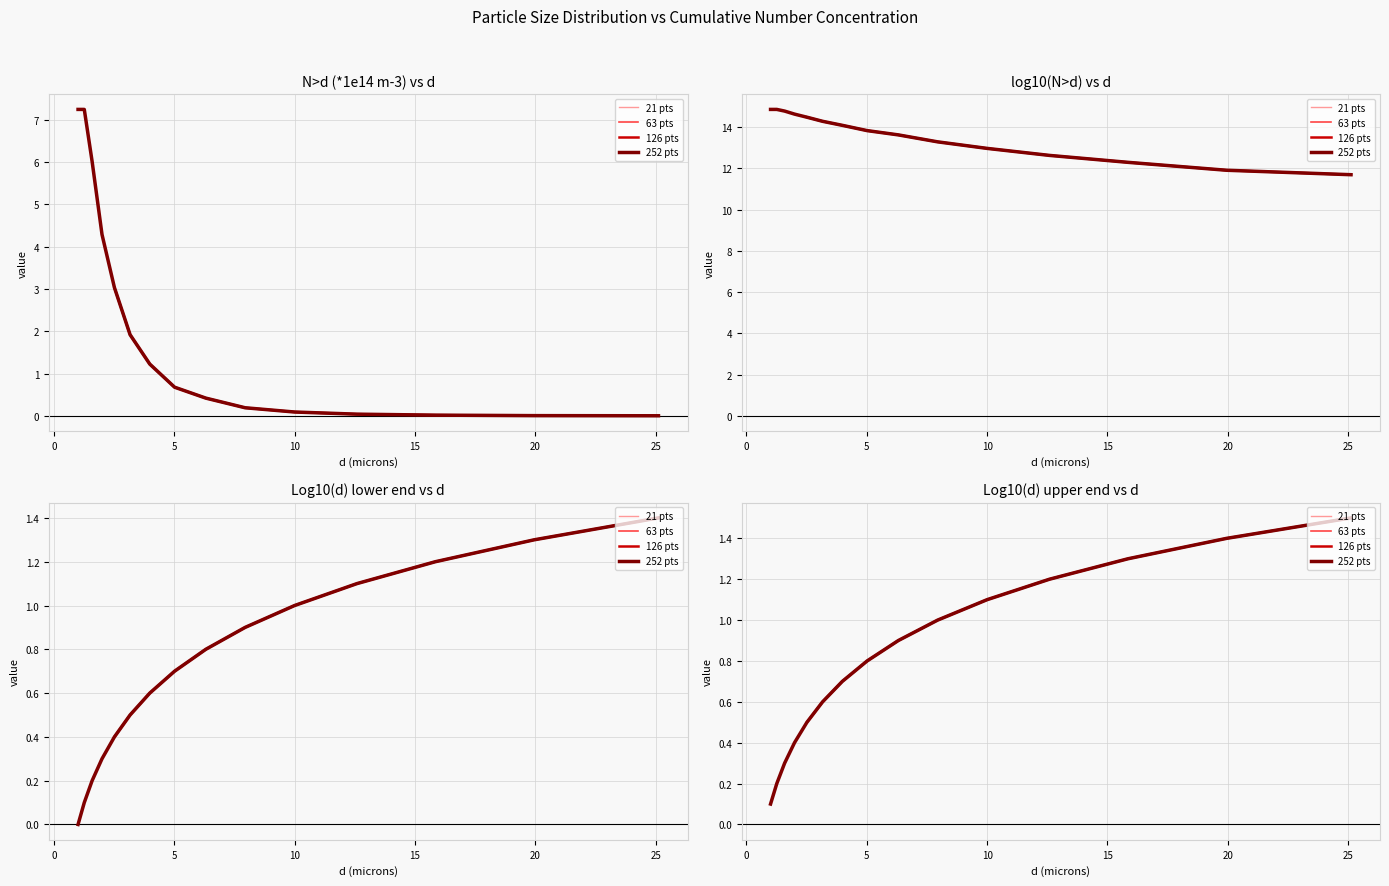

Which has a higher value, 19.952623149688797 or 9.999999999999993?

9.999999999999993